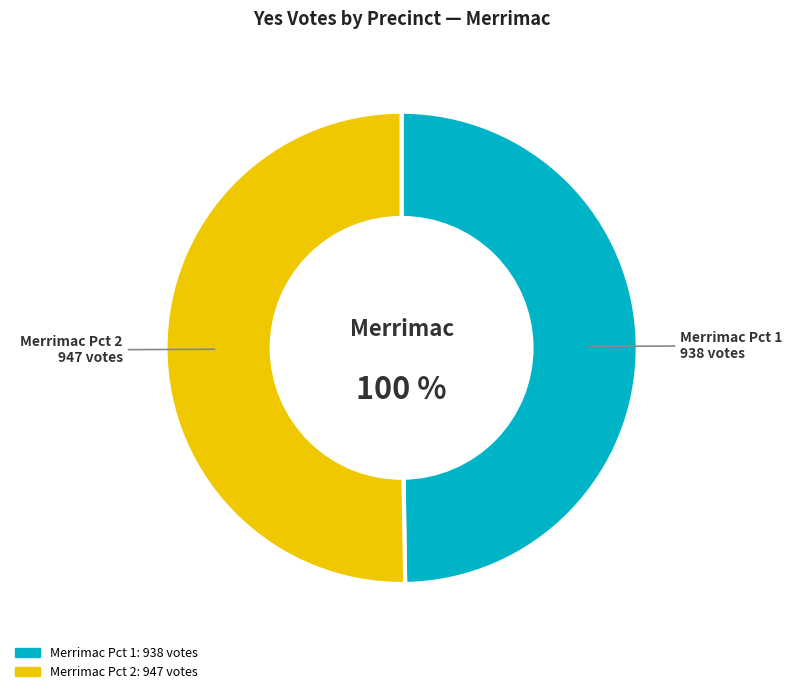

What is the smallest slice in the pie chart?

Merrimac Pct 1